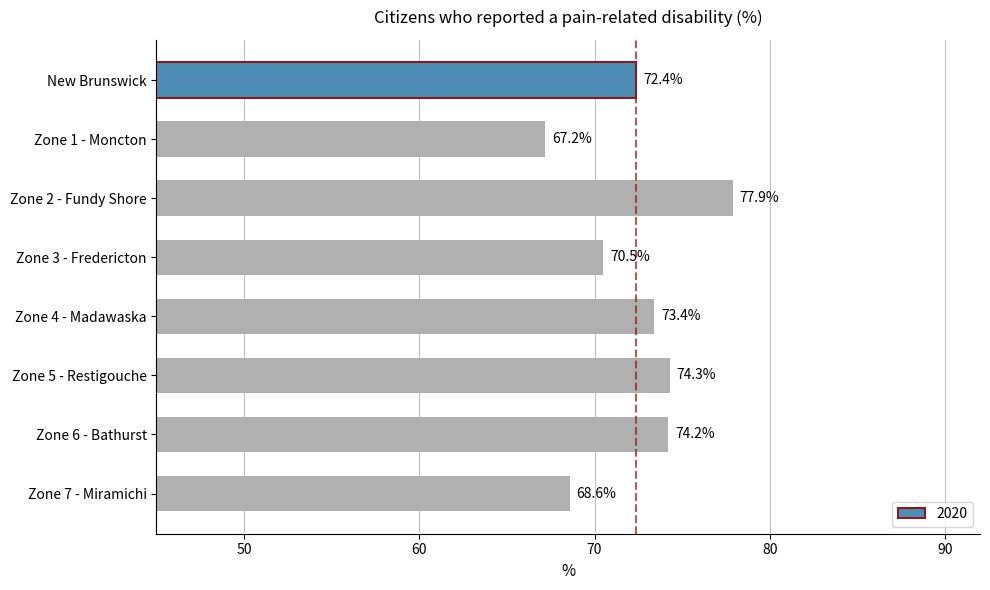

Reading bottom to top, list all the values displayed in this chart.

68.6	74.2	74.3	73.4	70.5	77.9	67.2	72.4